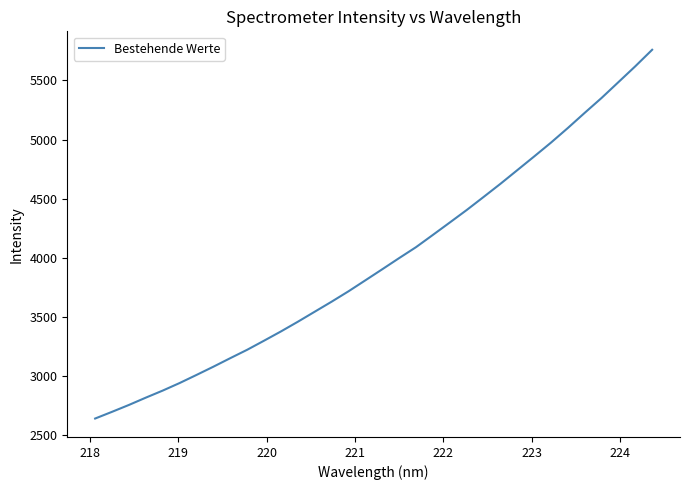

What is the greatest value displayed?

5759.1